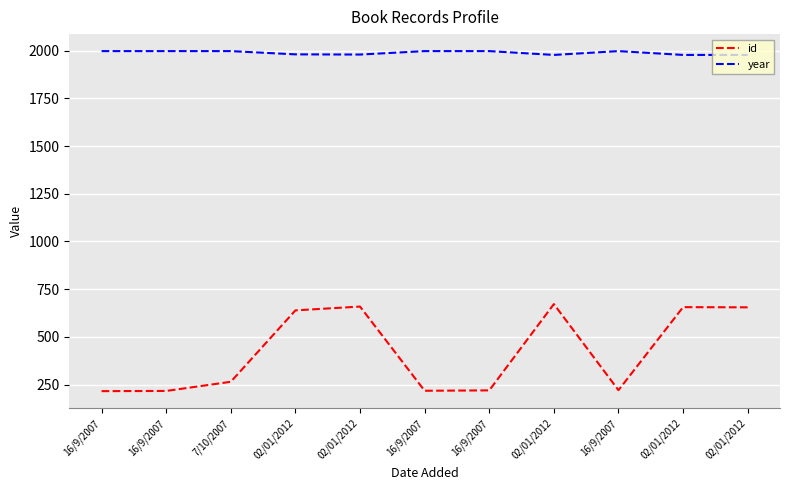

What is the minimum value for id?

216